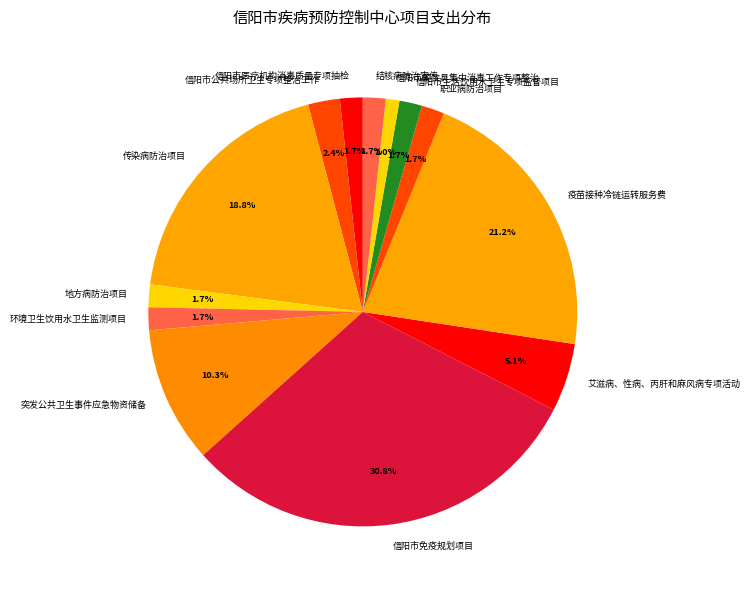

What percentage do 信阳市免疫规划项目 and 艾滋病、性病、丙肝和麻风病专项活动 together represent?

36.0%